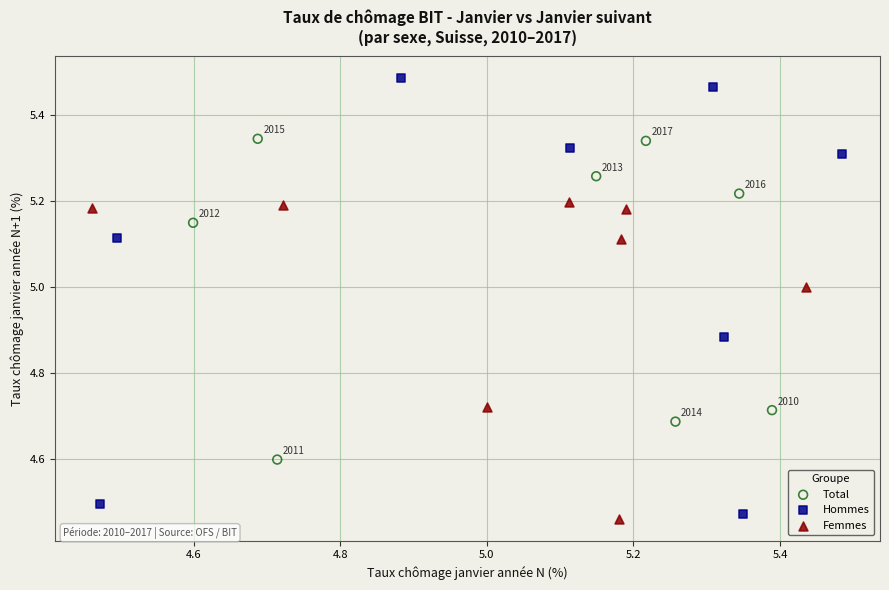

Which series has the widest spread of Y values?

Hommes